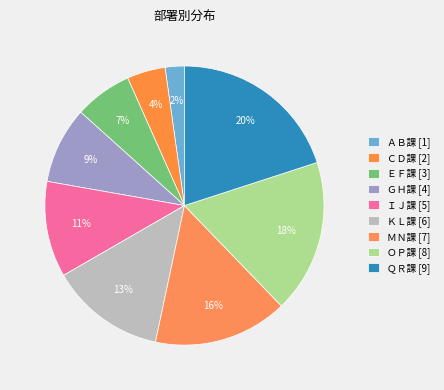

Count the number of slices in the pie.

9